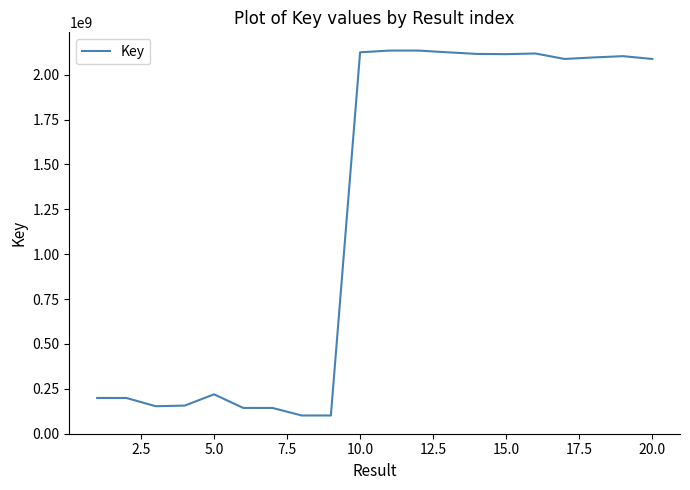

What is the difference between the maximum and minimum values?

2034169092